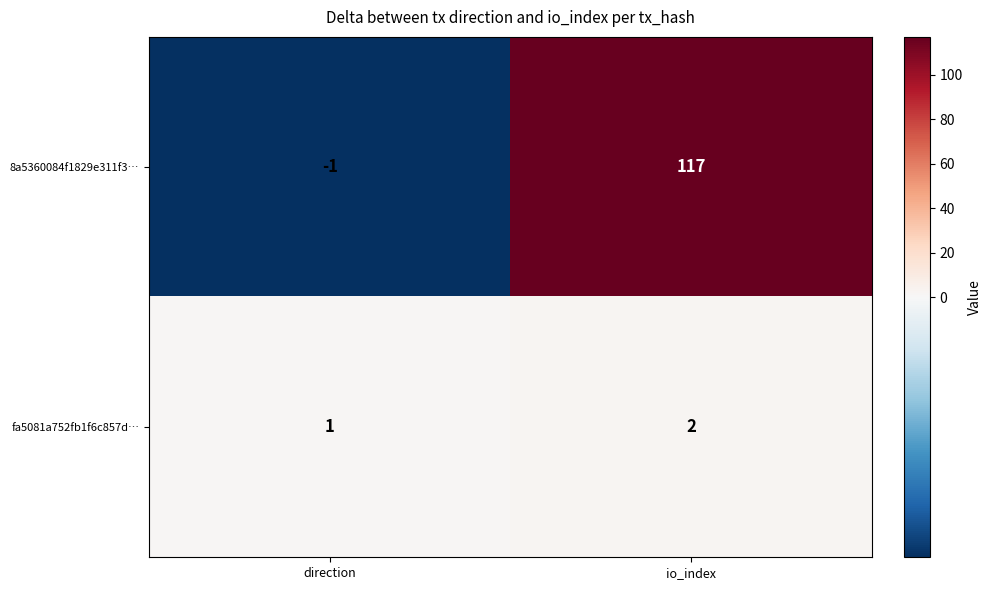

At which label does 8a5360084f1829e311f3… reach its peak?

io_index